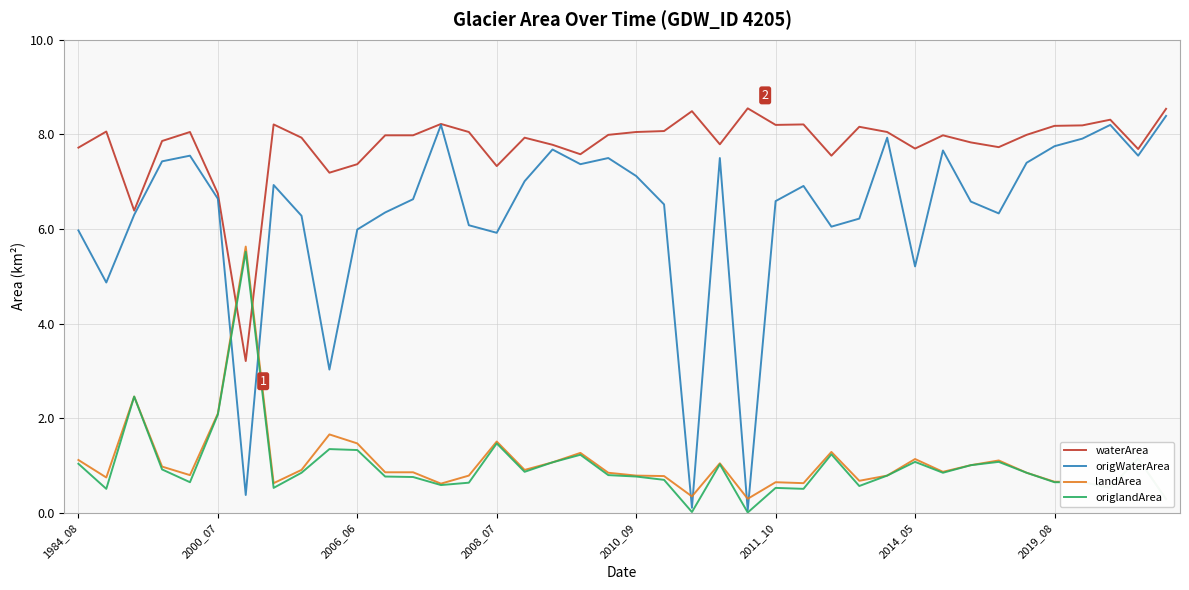

List the labels in order of origWaterArea value, largest first.

39, 13, 37, 29, 36, 35, 17, 31, 2010_09, 38, 19, 23, 2008_07, 34, 18, 20, 16, 2019_08, 26, 2011_10, 12, 25, 32, 21, 11, 33, 2006_06, 8, 28, 14, 27, 10, 1984_08, 15, 30, 2000_07, 9, 2014_05, 22, 24